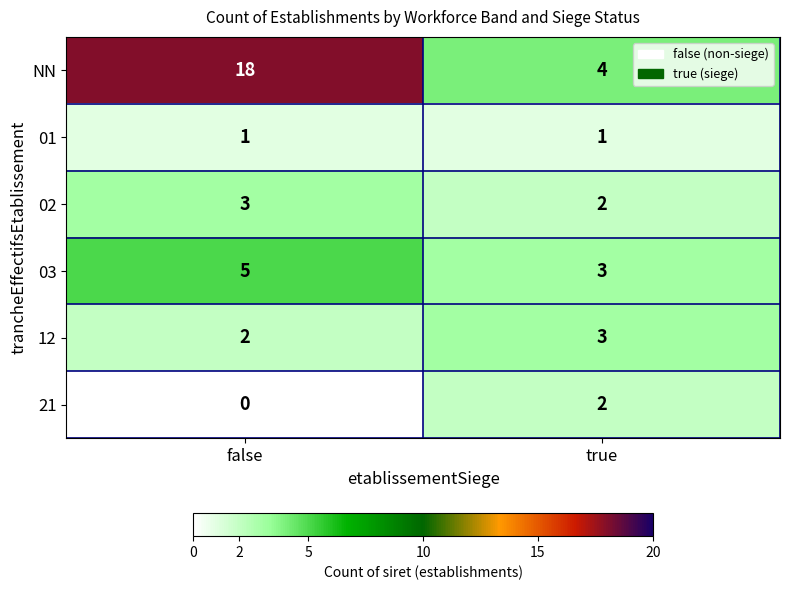

Where is 02 nearest to the value 2?

true